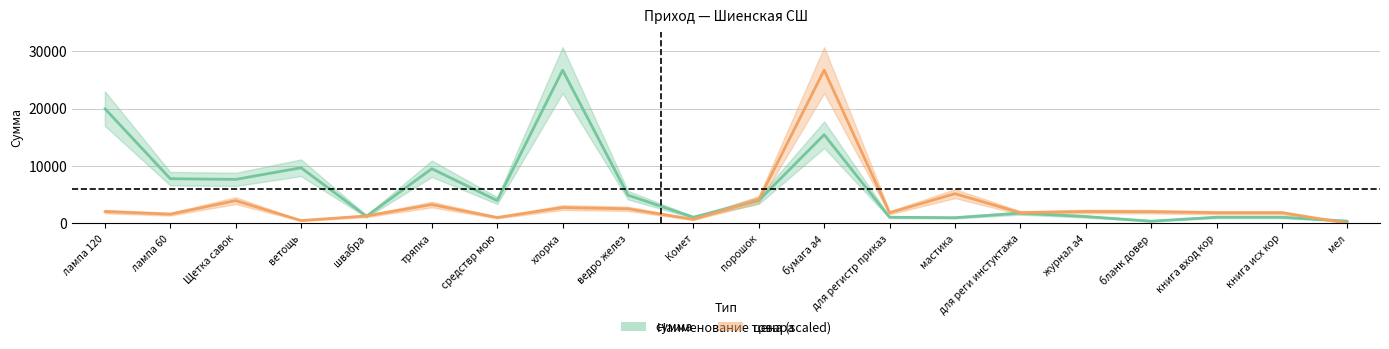

Which label corresponds to the smallest value in the chart?

мел